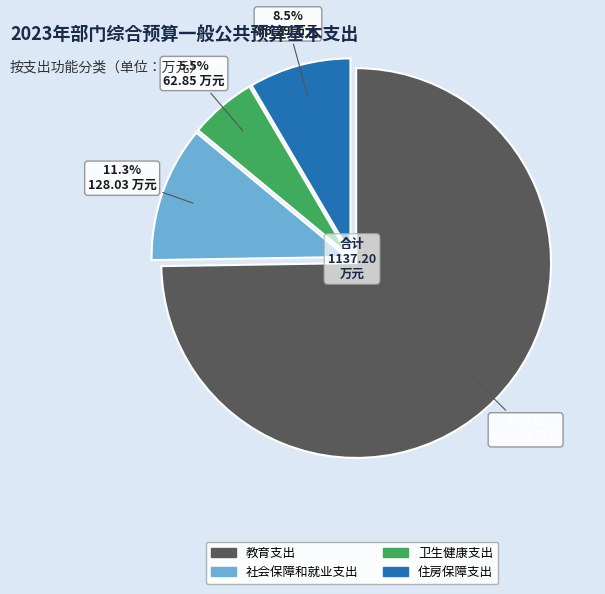

What is the largest slice in the pie chart?

教育支出